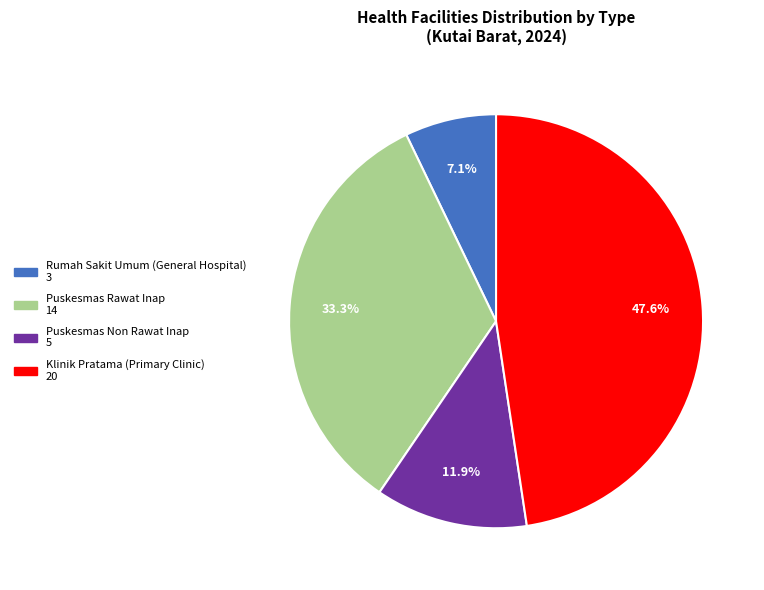

Does any single category account for the majority?

No